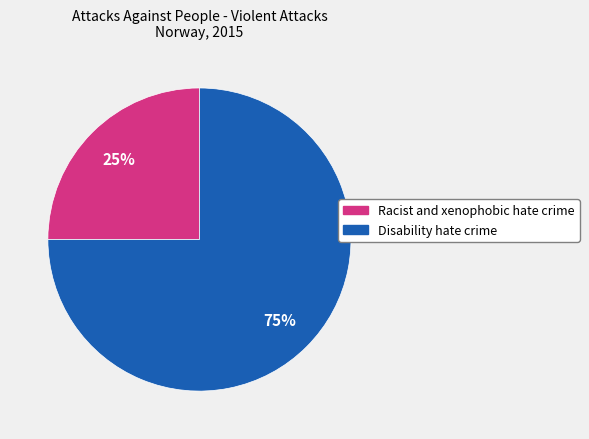

Rank the categories by value from lowest to highest.

Racist and xenophobic hate crime, Disability hate crime